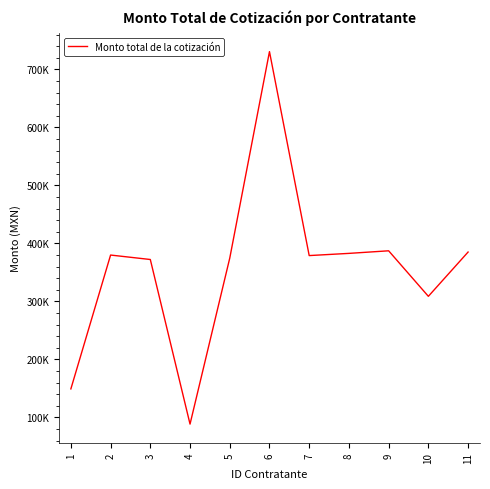

What is the ratio of the value at 2 to the value at 9?

1.0